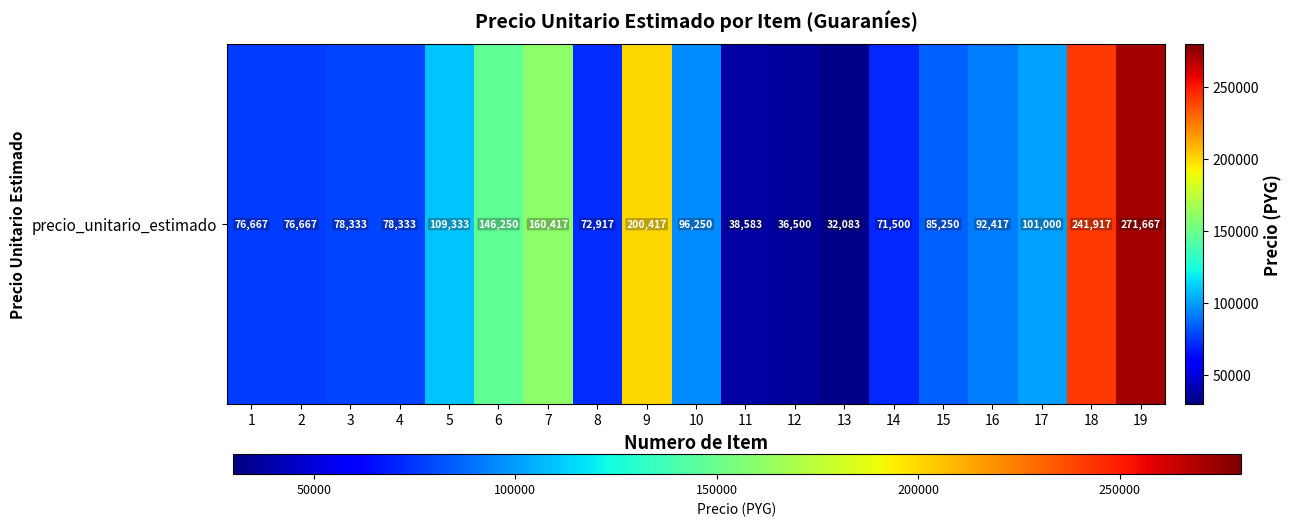

How many categories are shown in the chart?

19